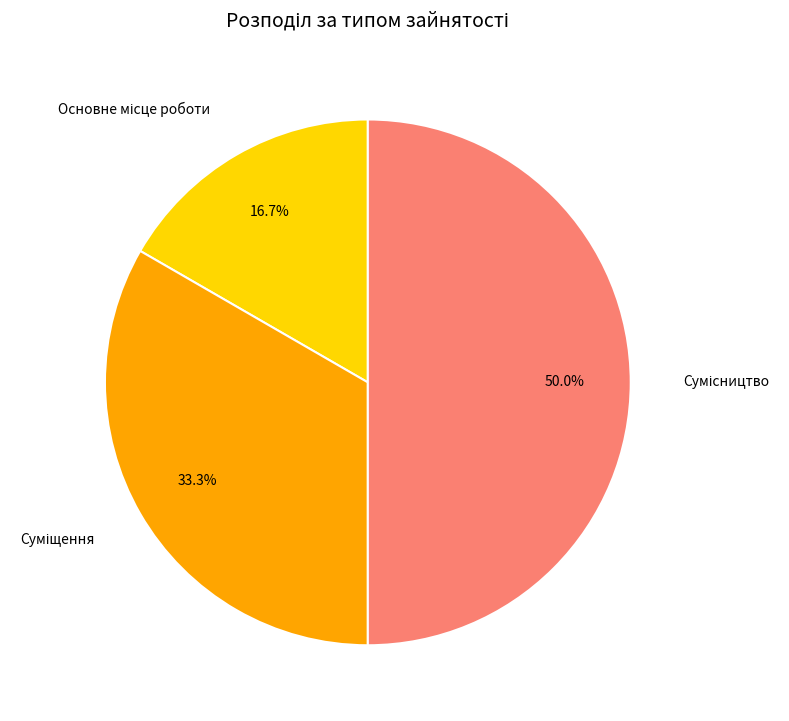

What portion of the pie excludes Основне місце роботи?

83.3%